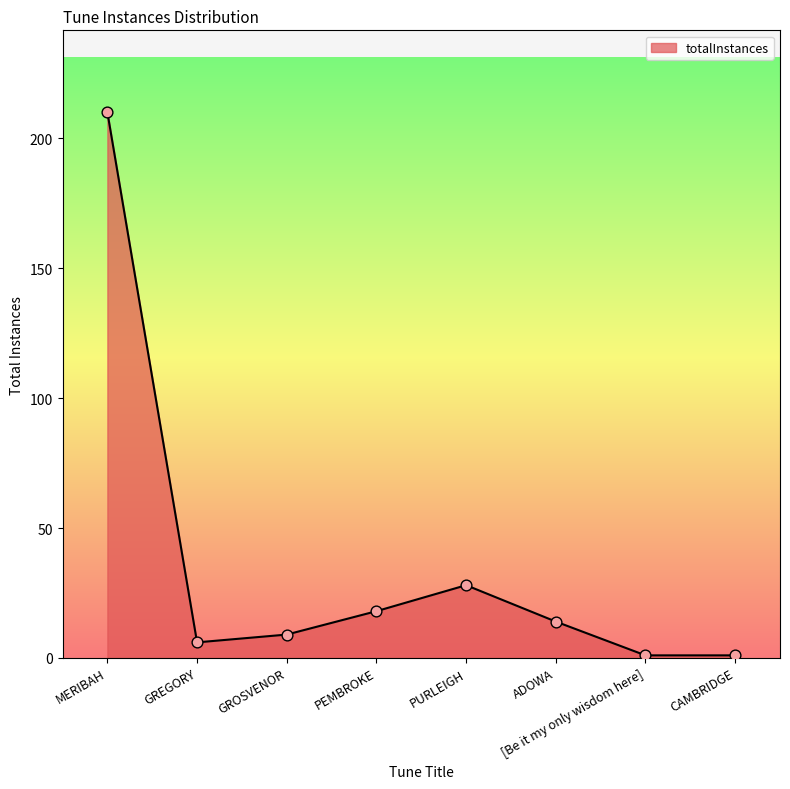

Approximately how many times larger is the value at MERIBAH compared to CAMBRIDGE?

210.0